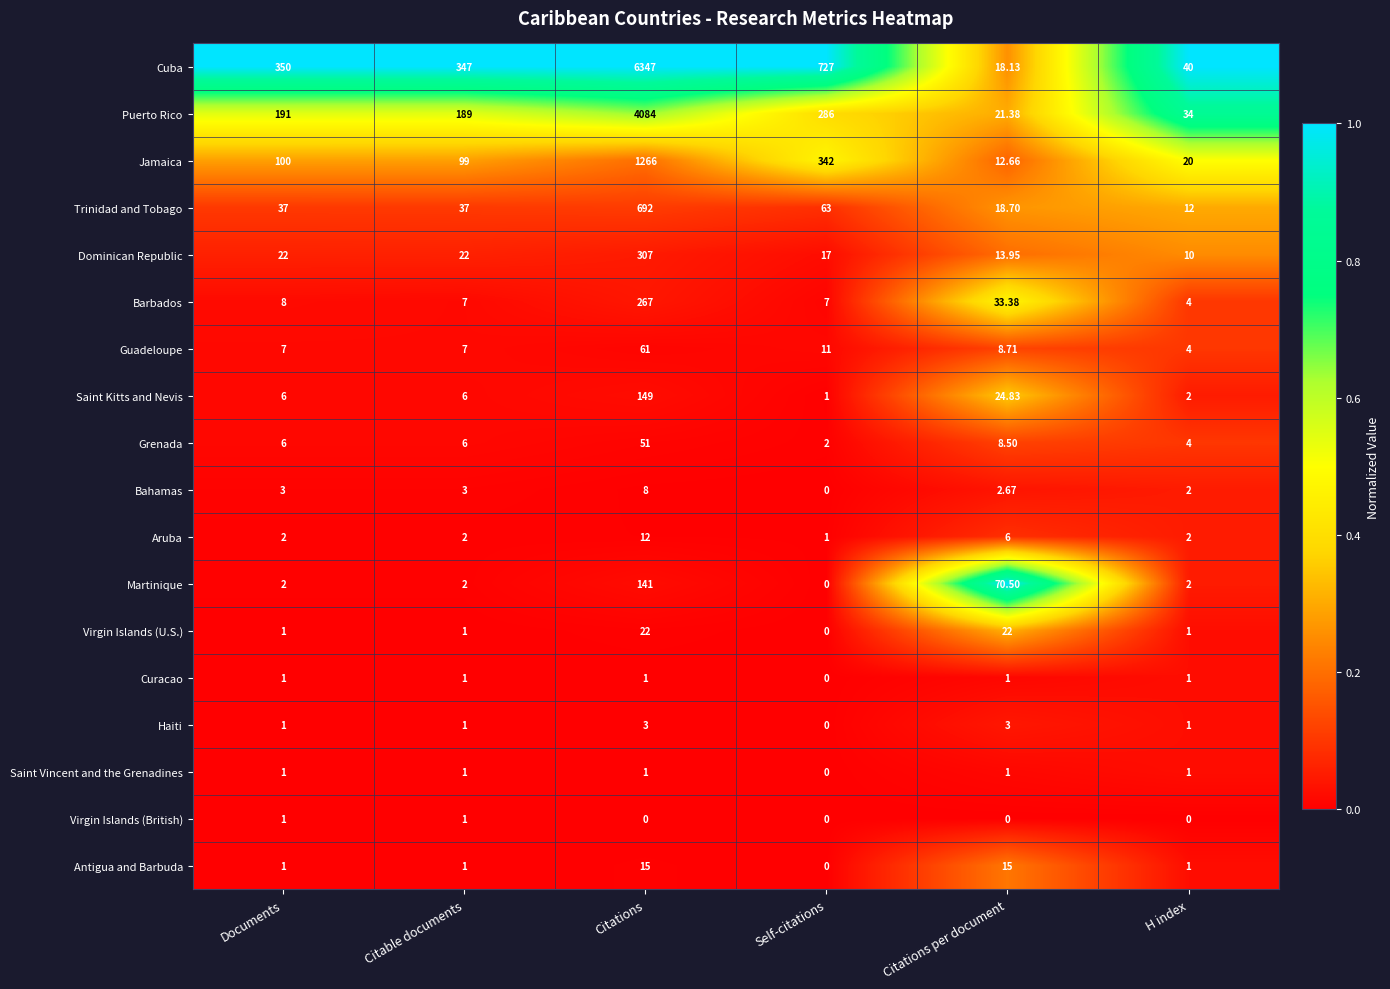

Which series has the widest spread of values?

Cuba